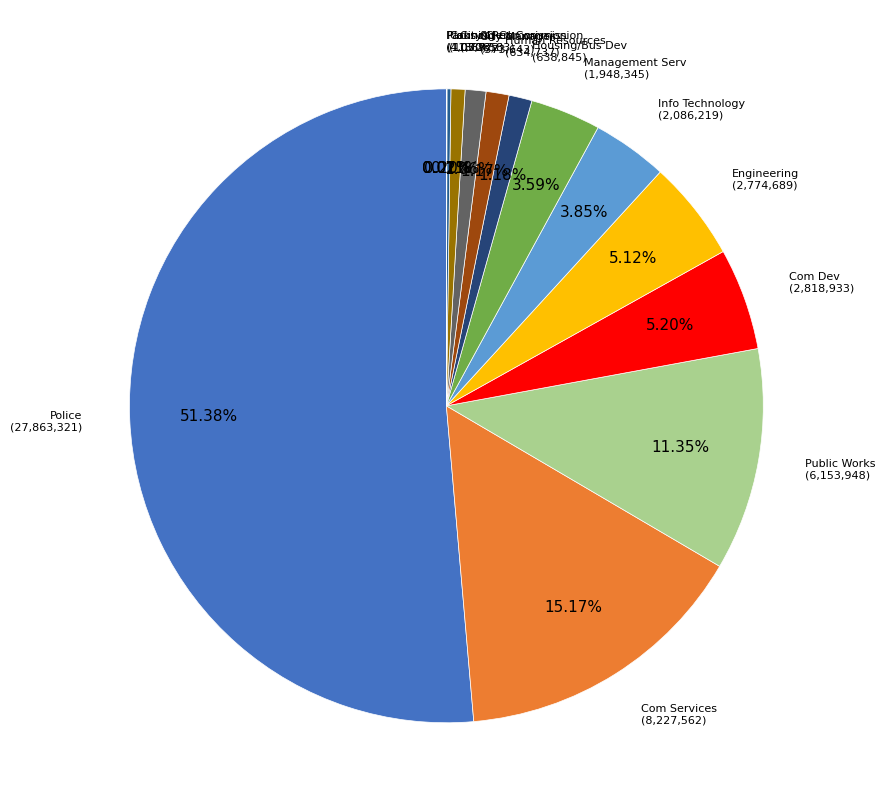

Is the sum of Com Services and Public Works greater than half?

No